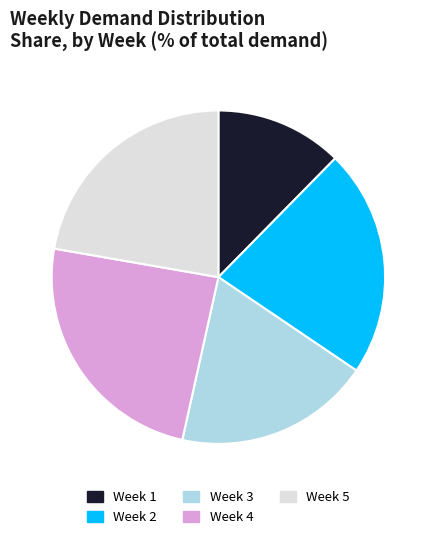

Is it true that Week 1 is 25% of the pie?

False